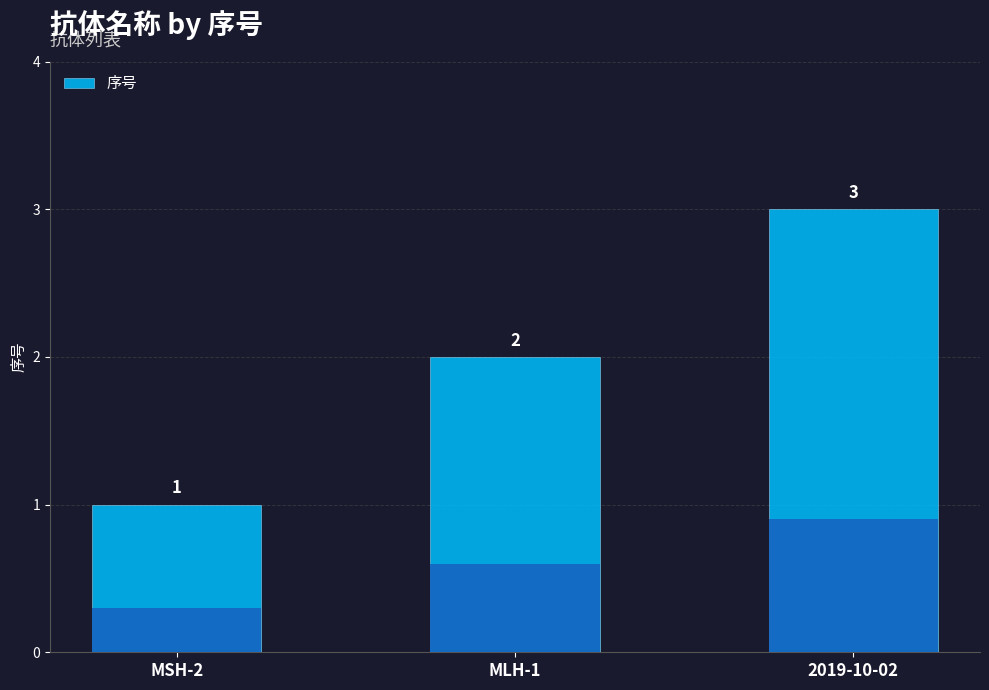

What position from the right is MSH-2?

3